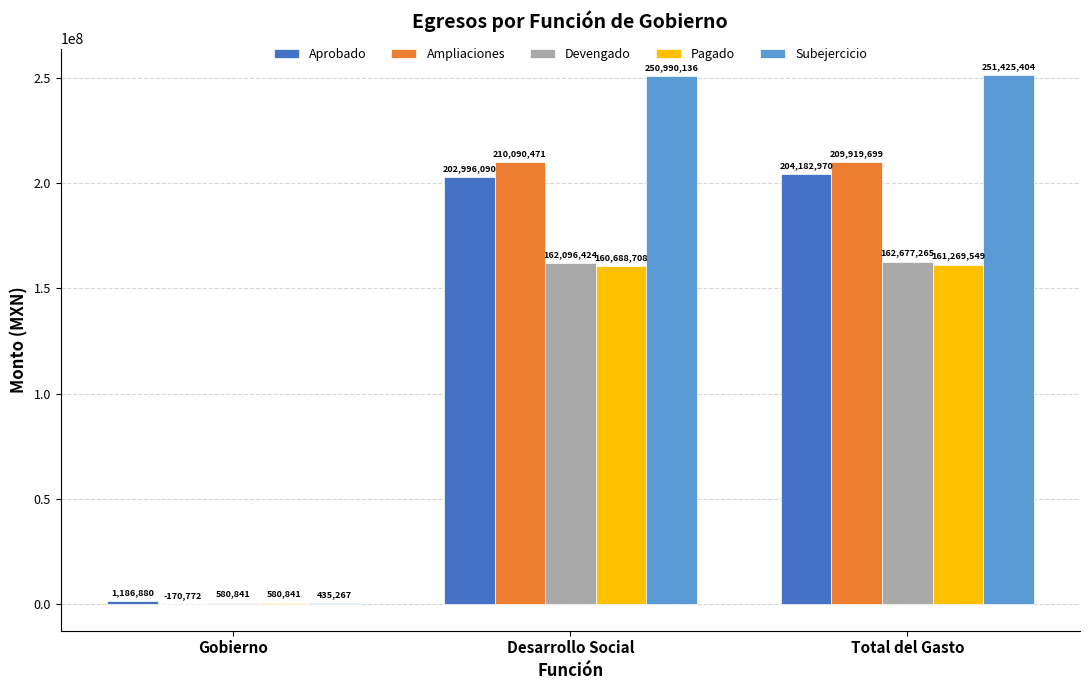

How many positive values does the Ampliaciones series have?

2